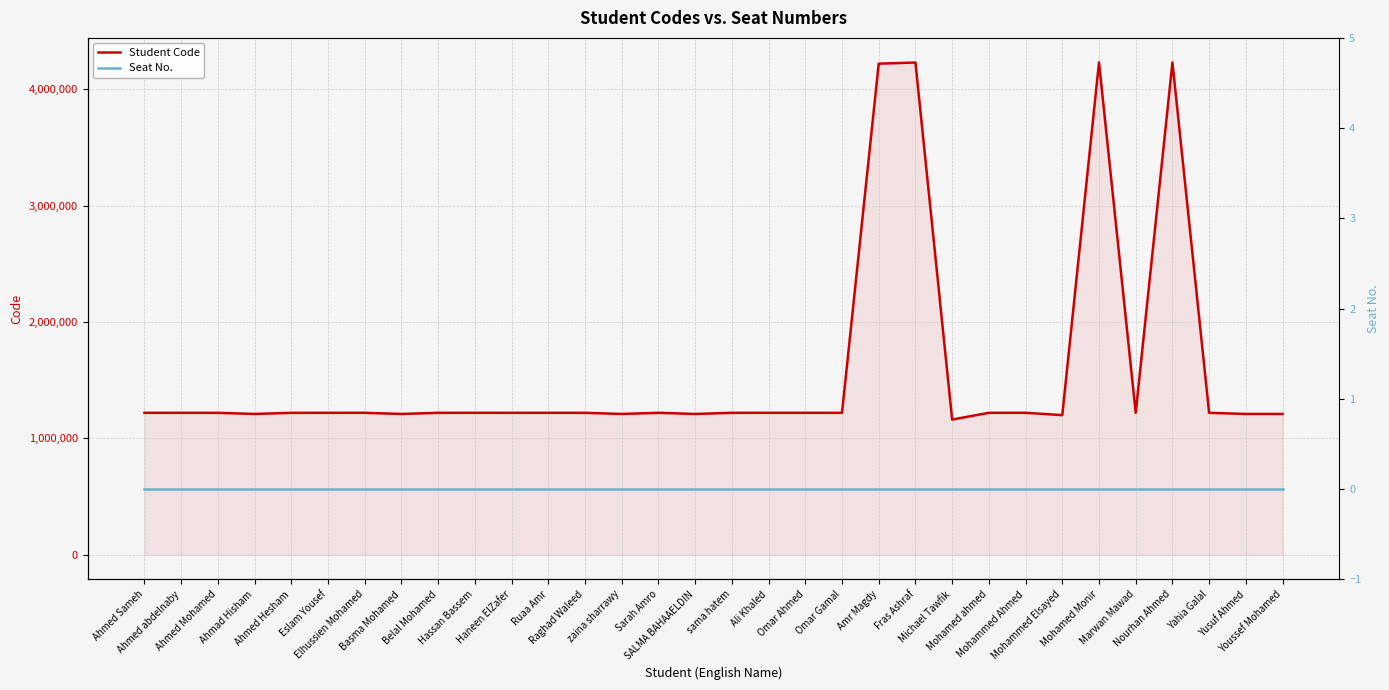

Reading left to right, extract all data points from this chart.

Student Code: 1220155	1220030	1220002	1210196	1220003	1220164	1220226	1210208	1220042	1220234	1220046	1220122	1220123	1210138	1220172	1210236	1220055	1220261	1220131	1220017	4220131	4230161	1162125	1220075	1220272	1200241	4230174	1220201	4230181	1220106	1210330	1210343
Seat No.: 0	0	0	0	0	0	0	0	0	0	0	0	0	0	0	0	0	0	0	0	0	0	0	0	0	0	0	0	0	0	0	0